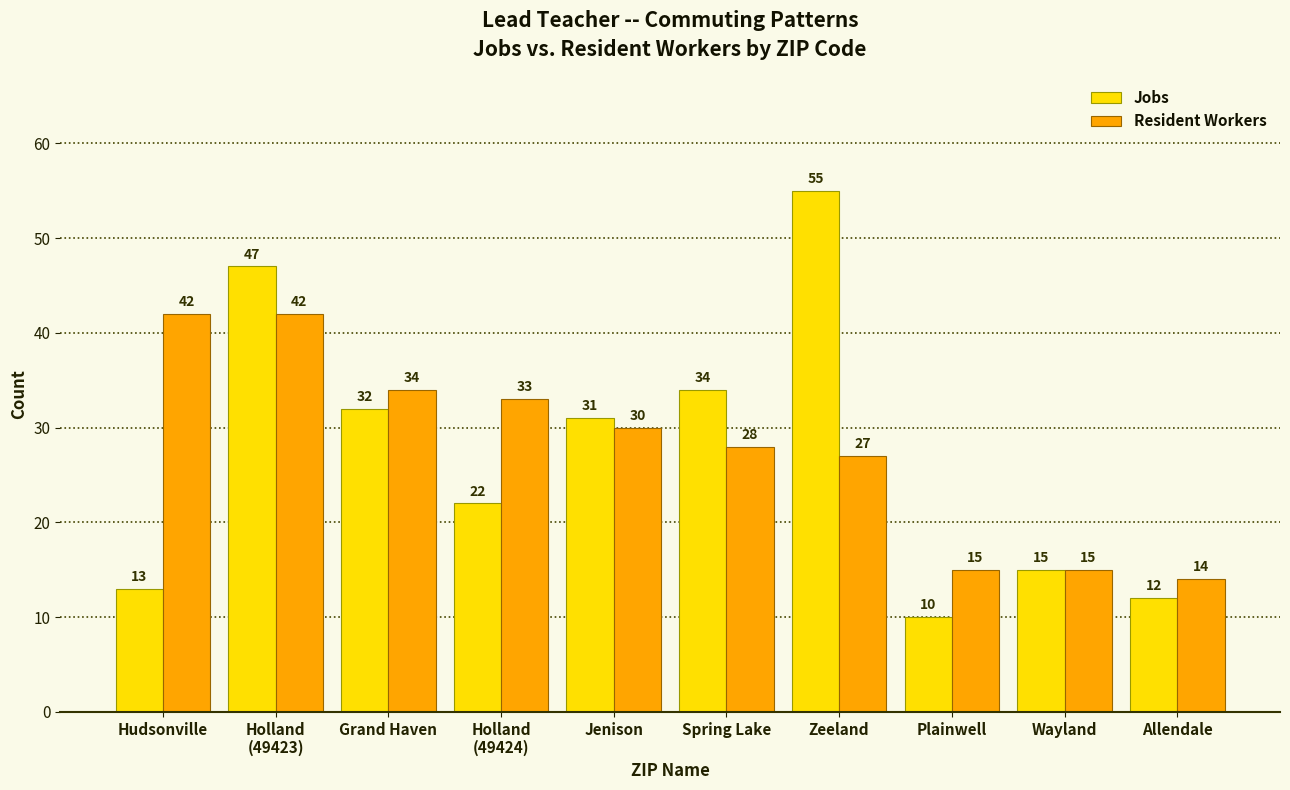

Reading left to right, transcribe all the data shown in this chart.

Jobs: 13	47	32	22	31	34	55	10	15	12
Resident Workers: 42	42	34	33	30	28	27	15	15	14